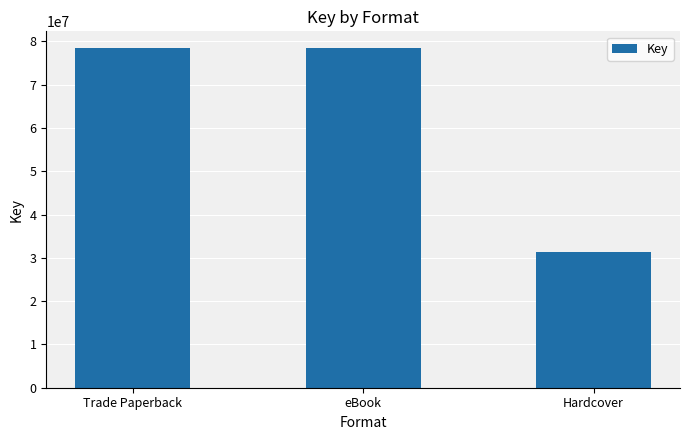

Is it true that the value at eBook is 78424558?

True